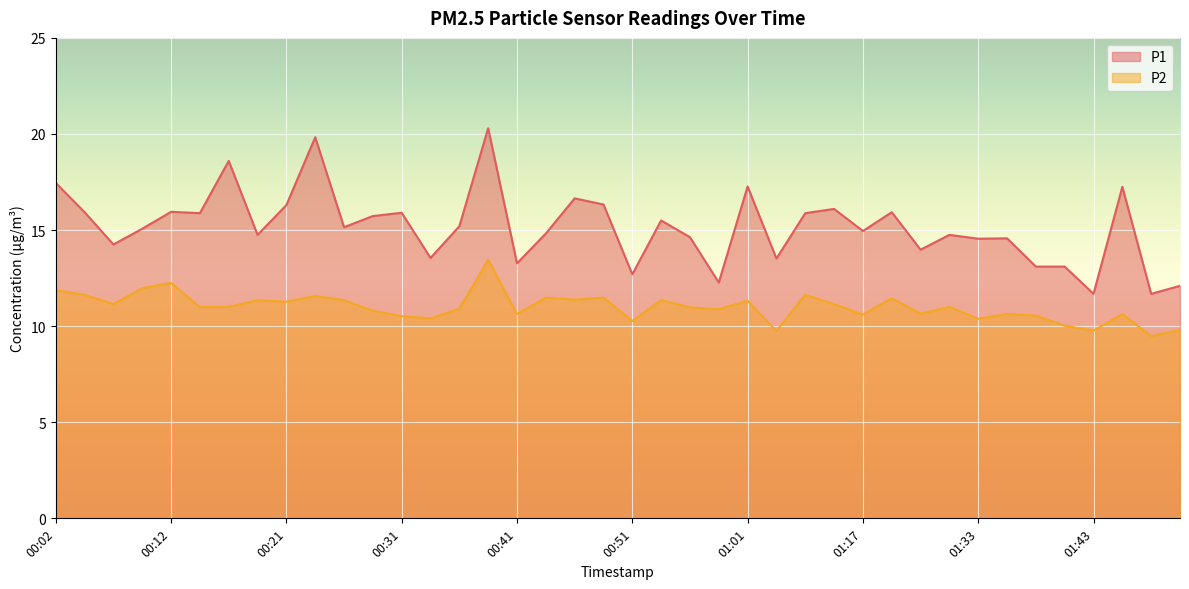

True or false: P1 and P2 cross at least once.

False